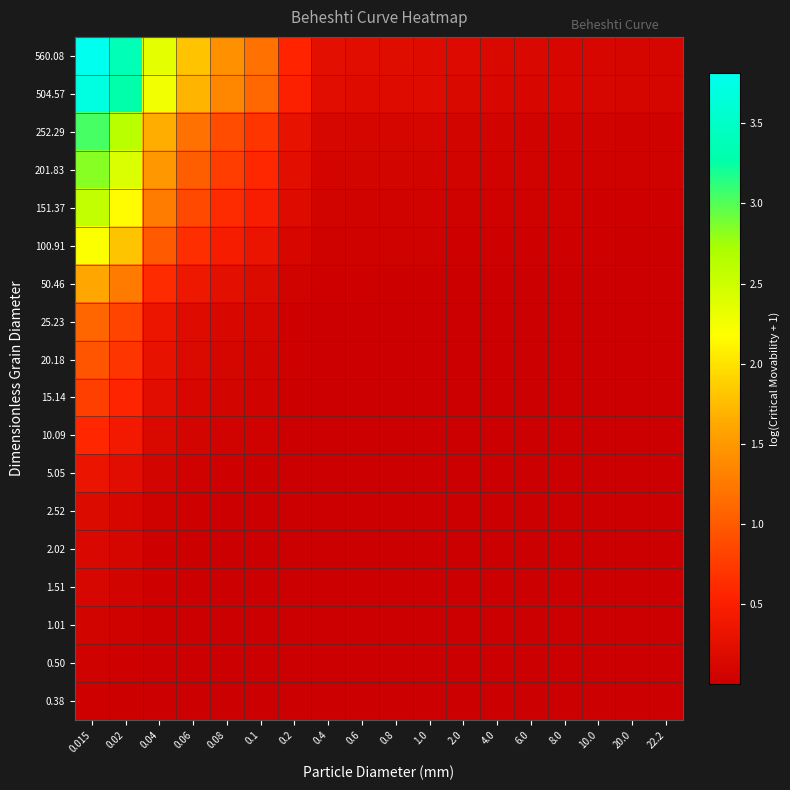

Which category has the lowest value across all series?

22.2